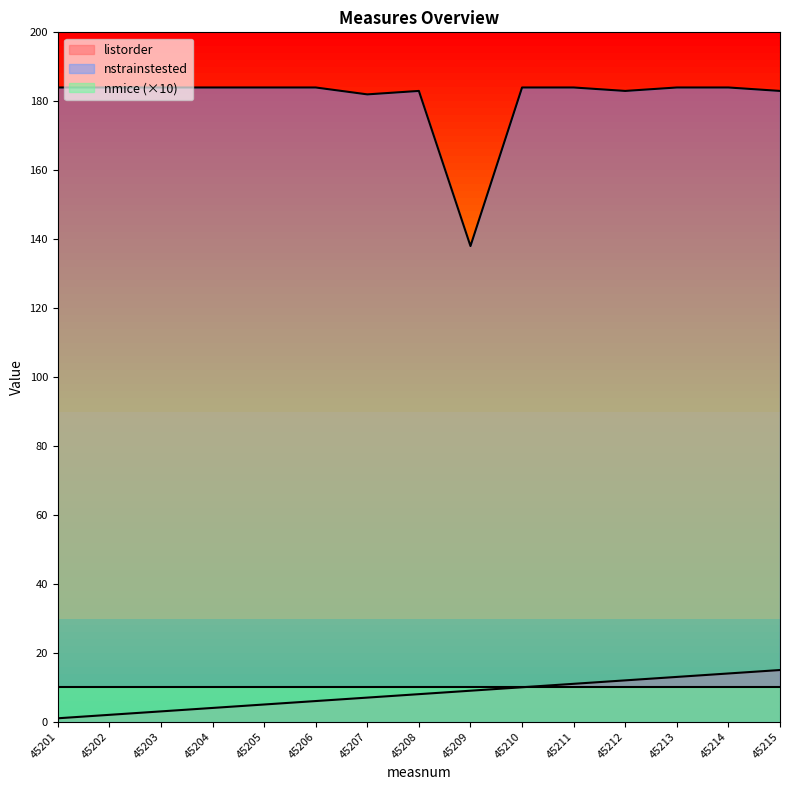

At how many categories does at least one series exceed 167?

14